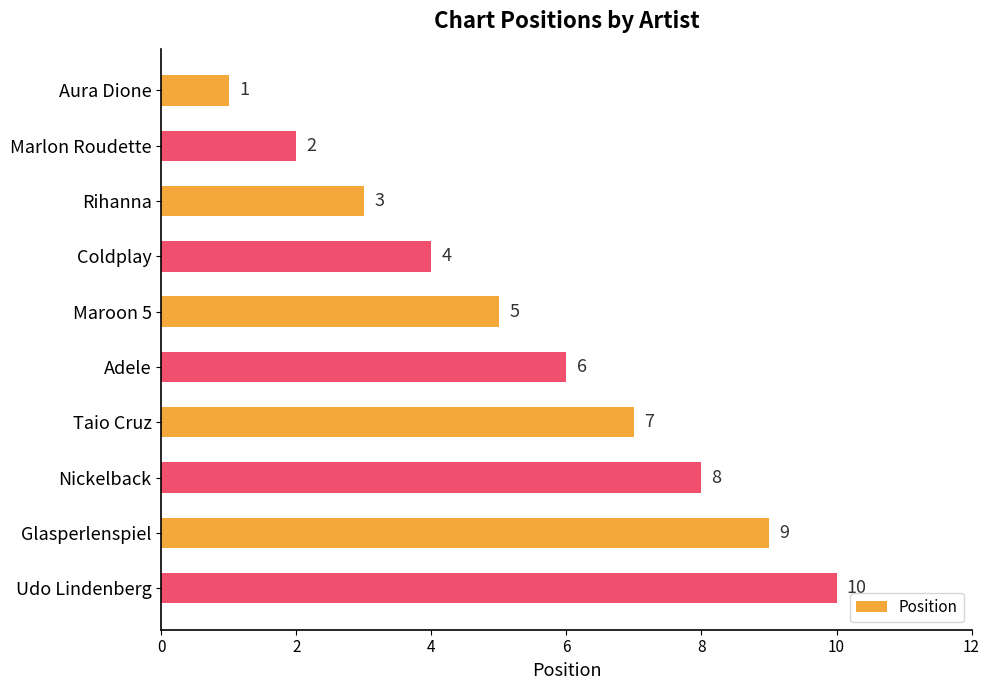

Count the values in the range 3 to 8.

6